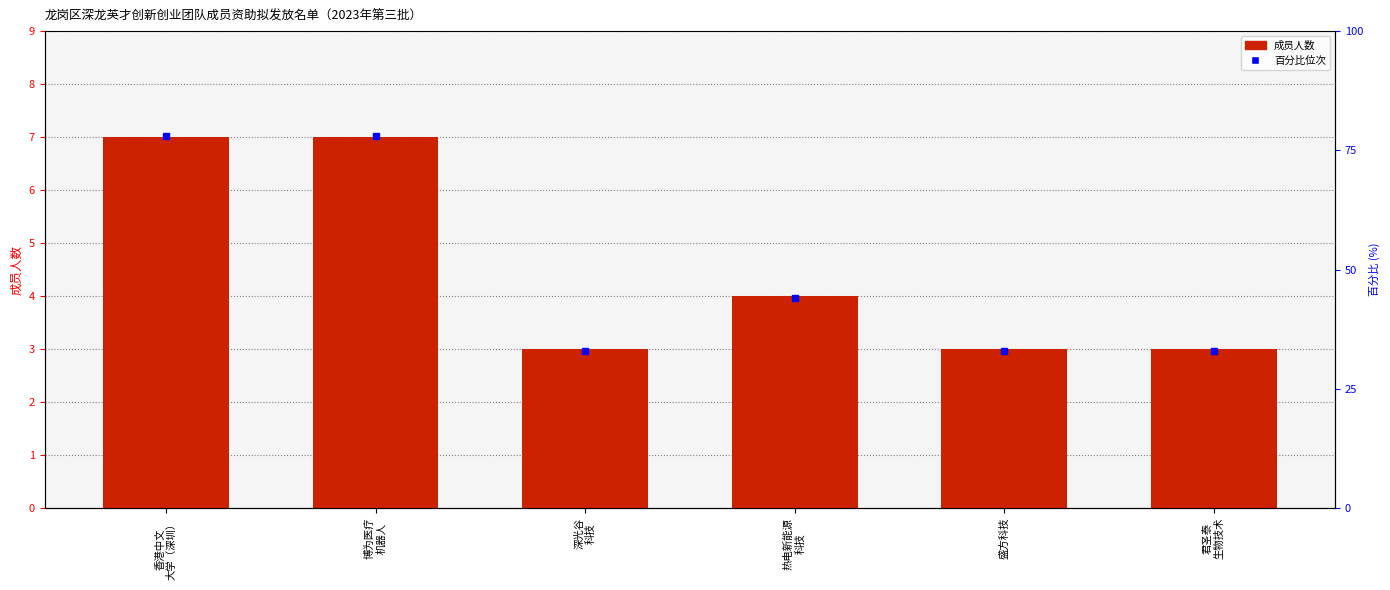

The value at 热电新能源
科技 is 4. True or false?

True